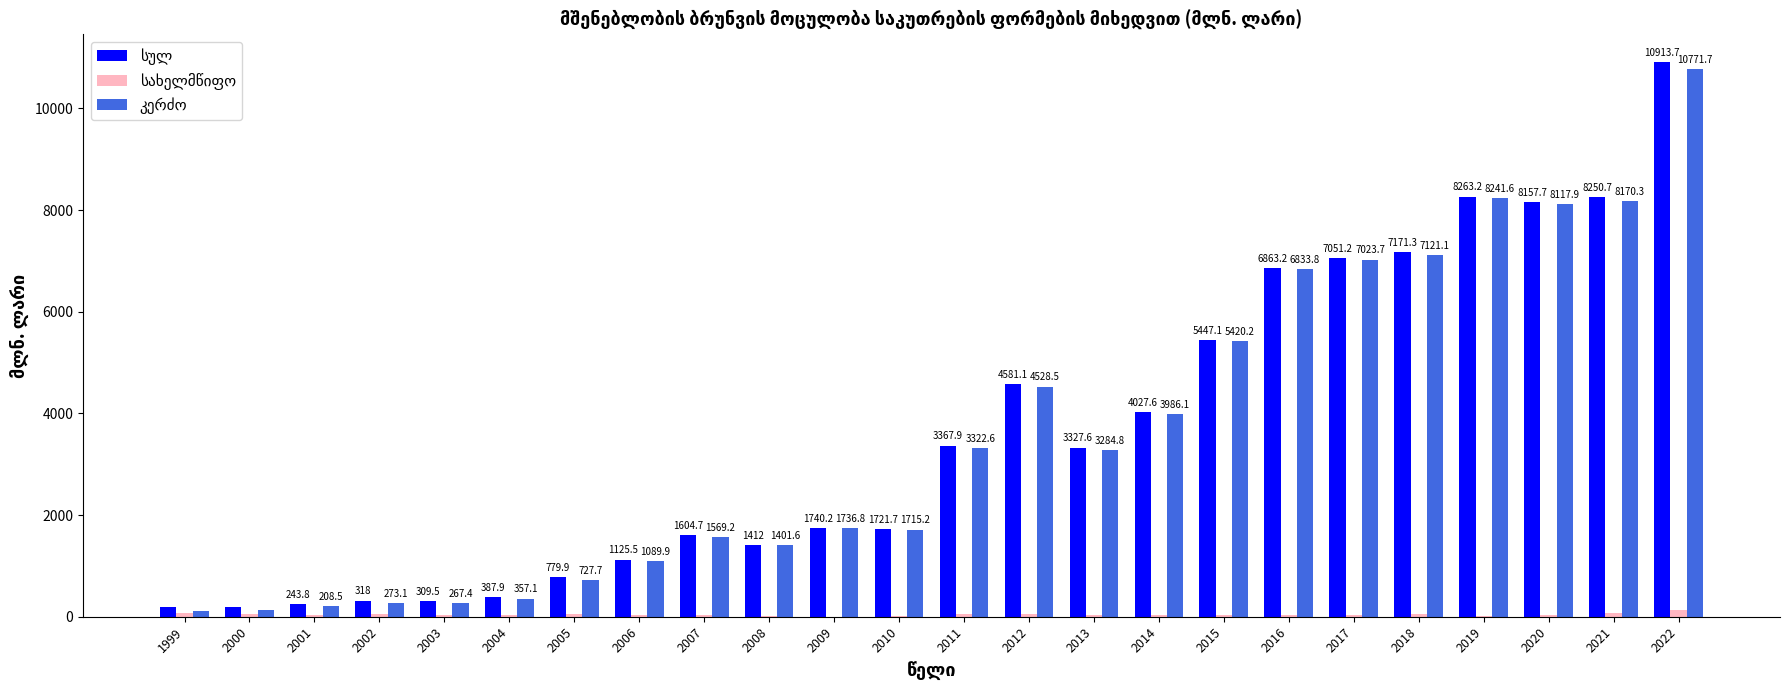

At which category is the sum across all series the highest?

2022